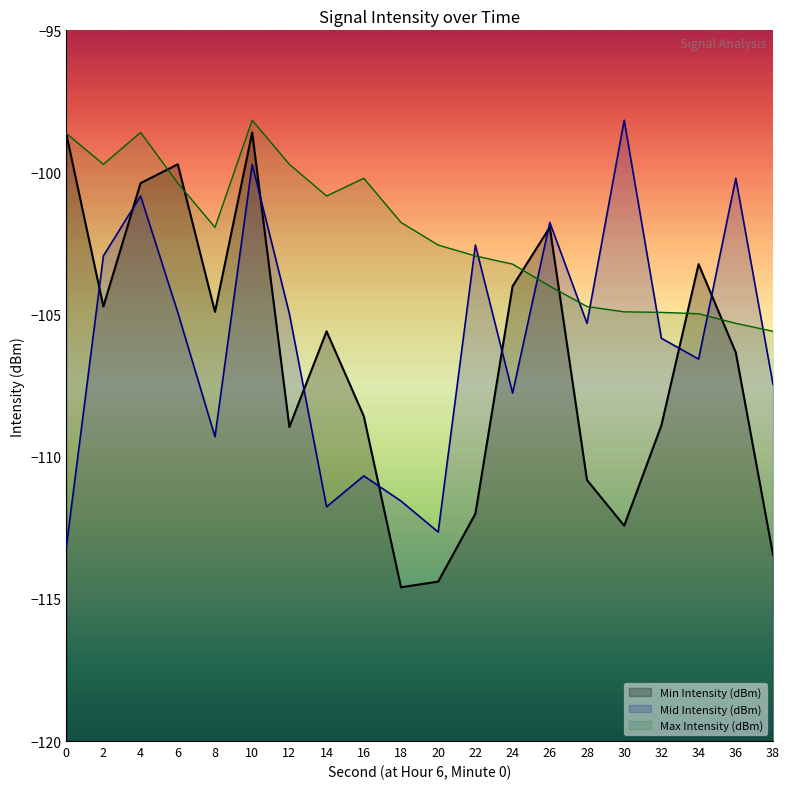

How many lines are shown in the chart?

3